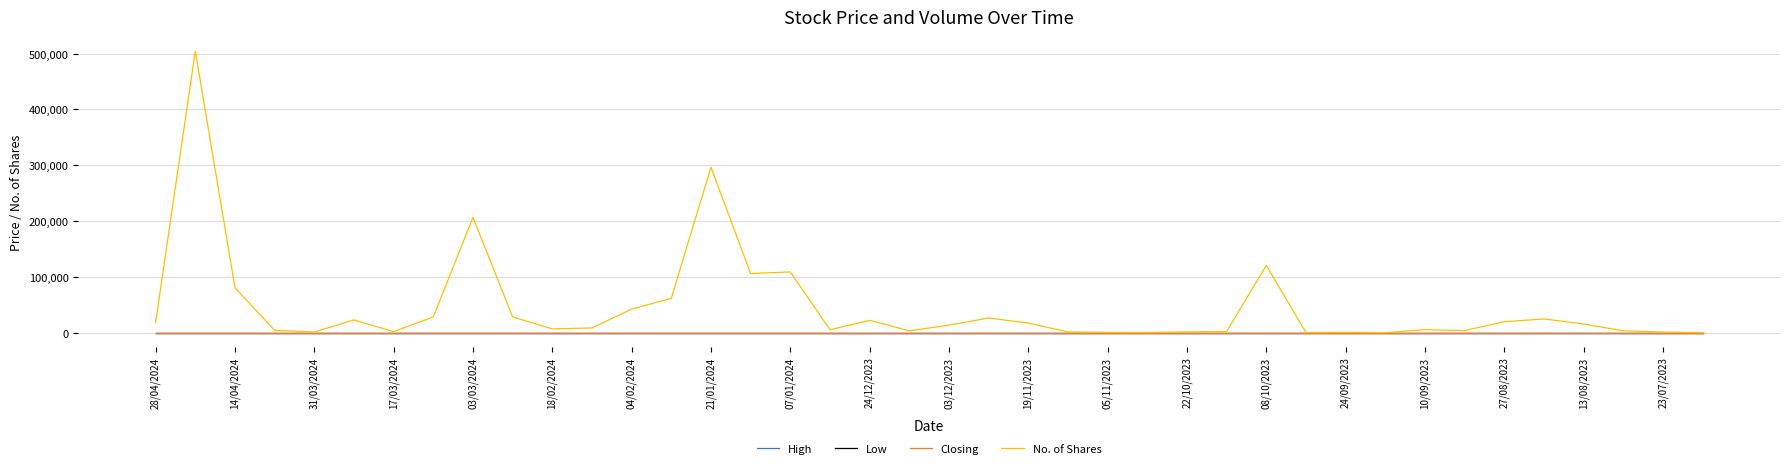

How many Low values are between 0 and 1?

40